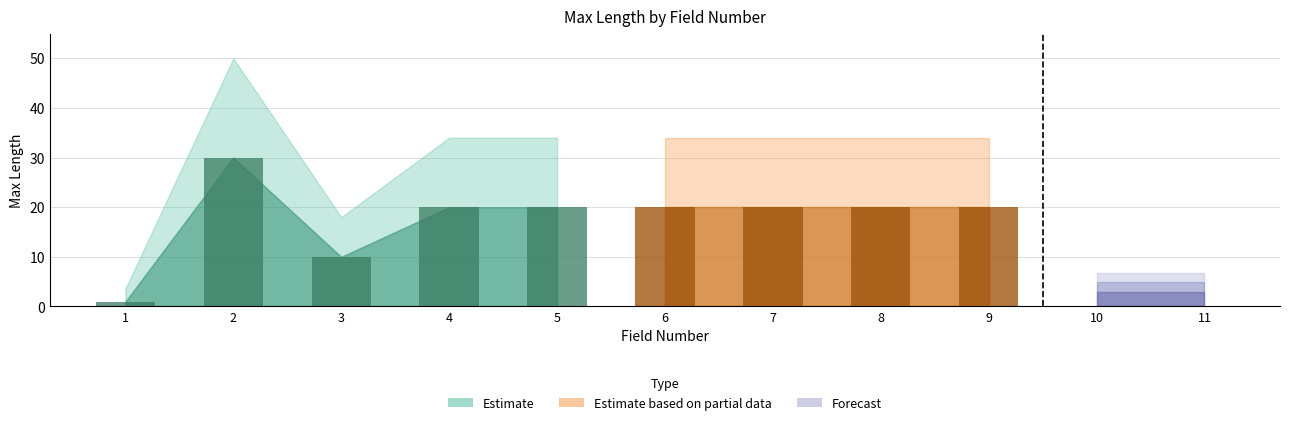

List the labels in order of value, largest first.

2, 4, 5, 6, 7, 8, 9, 3, 10, 11, 1